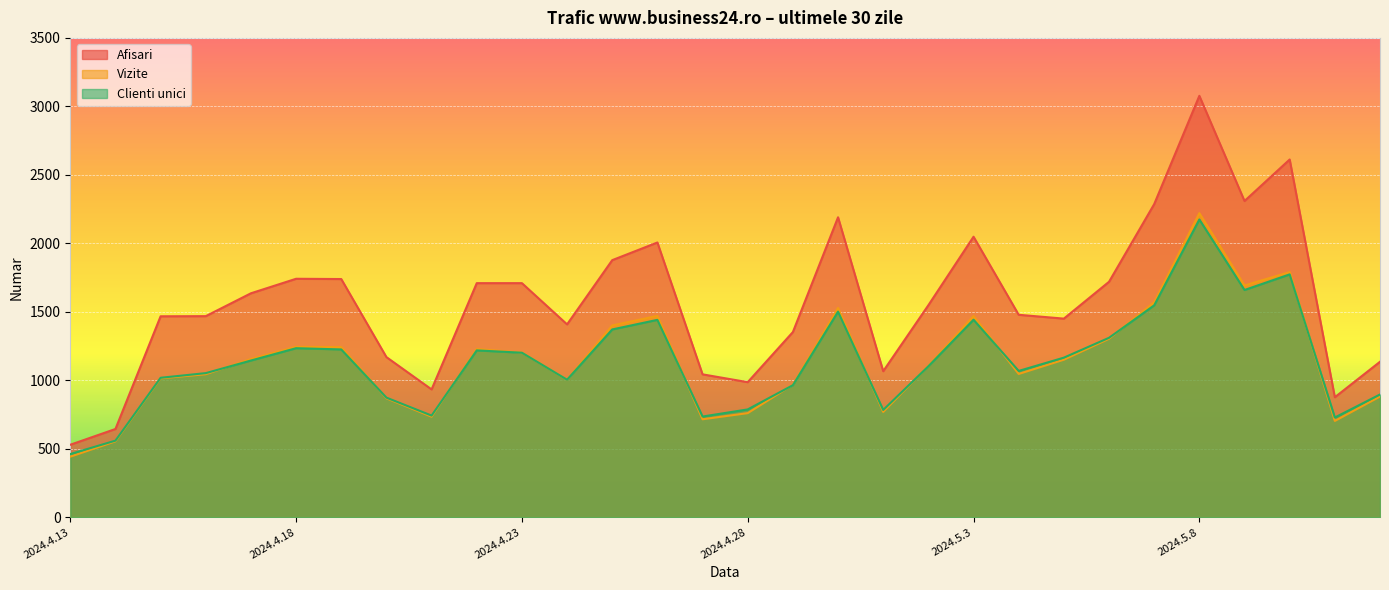

What is the sum of all Clienti unici values?

34177